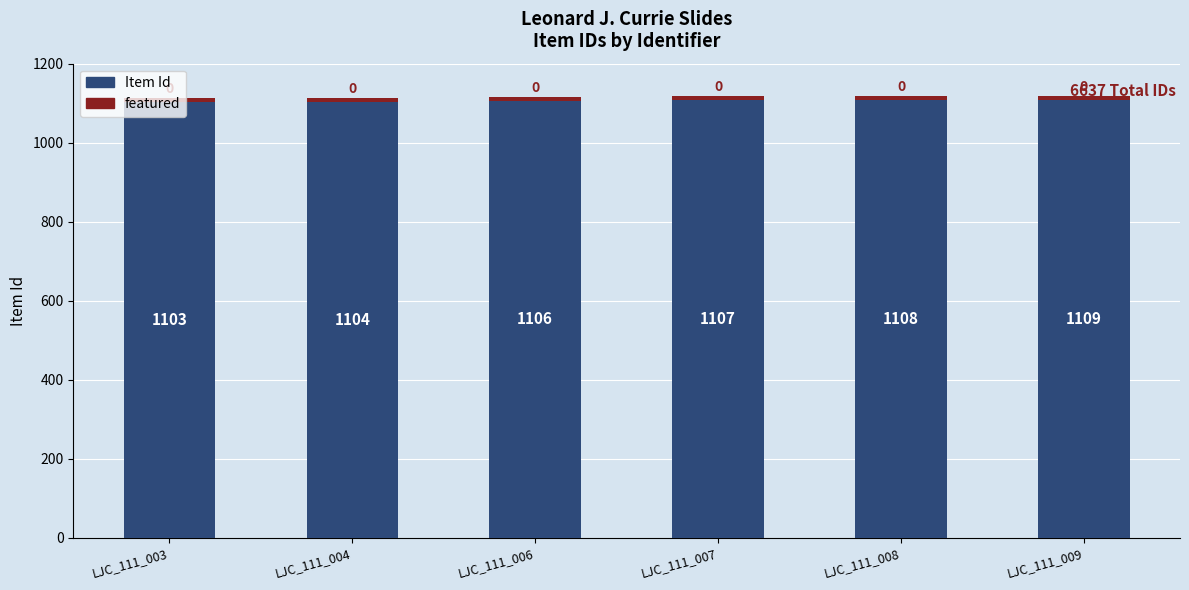

At which label does Item Id reach its peak?

LJC_111_009